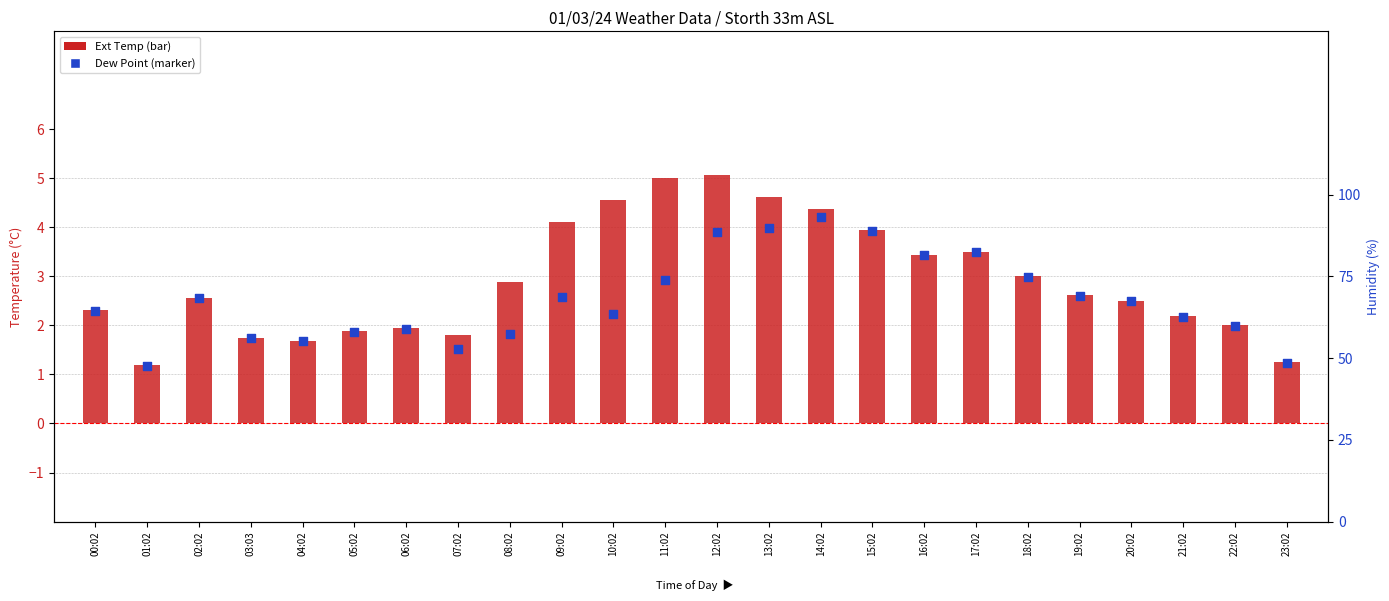

Which series has the largest Y range (max minus min)?

Ext Temp